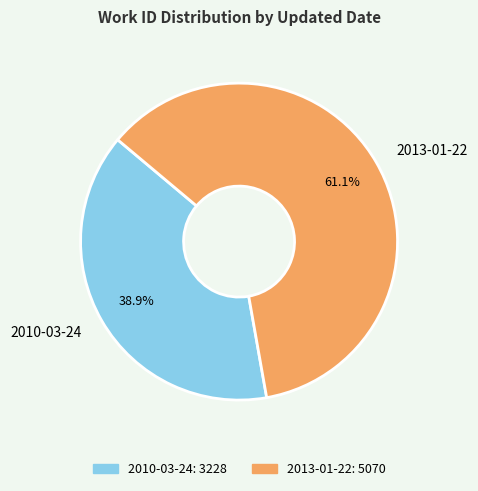

Is there a majority slice in this chart?

Yes